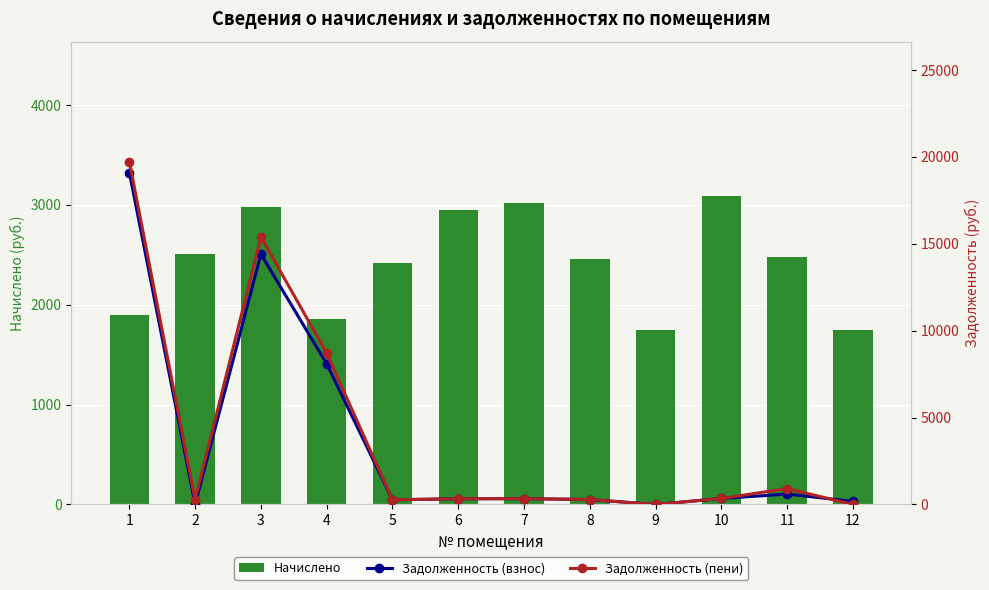

Reading left to right, what are all the values shown in this chart?

Начислено: 1=1902.1	2=2504.2	3=2978.4	4=1854.2	5=2418.9	6=2951.7	7=3015.6	8=2461.5	9=1742.2	10=3090.2	11=2477.5	12=1747.6
Задолженность (взнос): 1=19093.9	2=0.0	3=14402.2	4=8088.9	5=268.8	6=328.0	7=335.1	8=282.7	9=0.0	10=343.4	11=597.6	12=178.8
Задолженность (пени): 1=19727.9	2=278.2	3=15395.0	4=8706.9	5=268.8	6=328.0	7=335.1	8=284.5	9=0.0	10=343.4	11=914.3	12=0.0